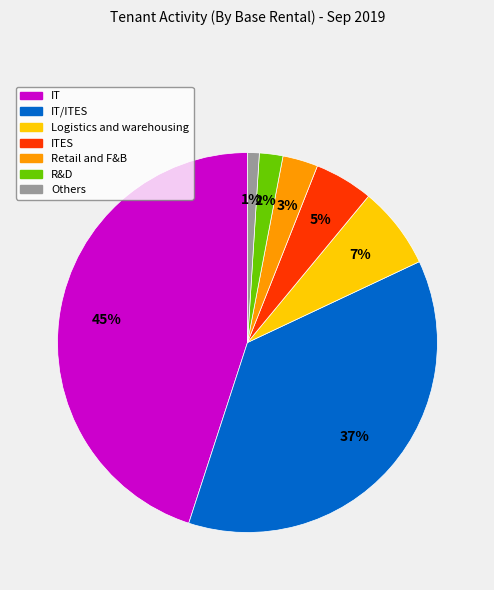

Is there any slice that represents more than half of the pie?

No